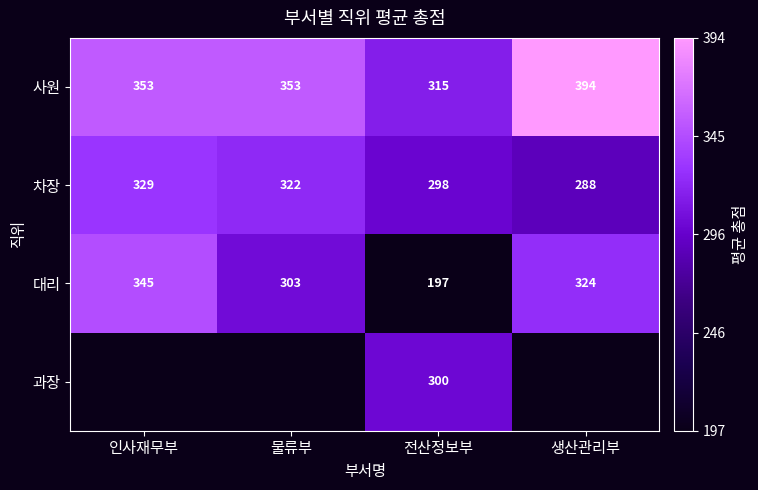

Rank the series at 전산정보부 from lowest to highest value.

대리, 차장, 과장, 사원